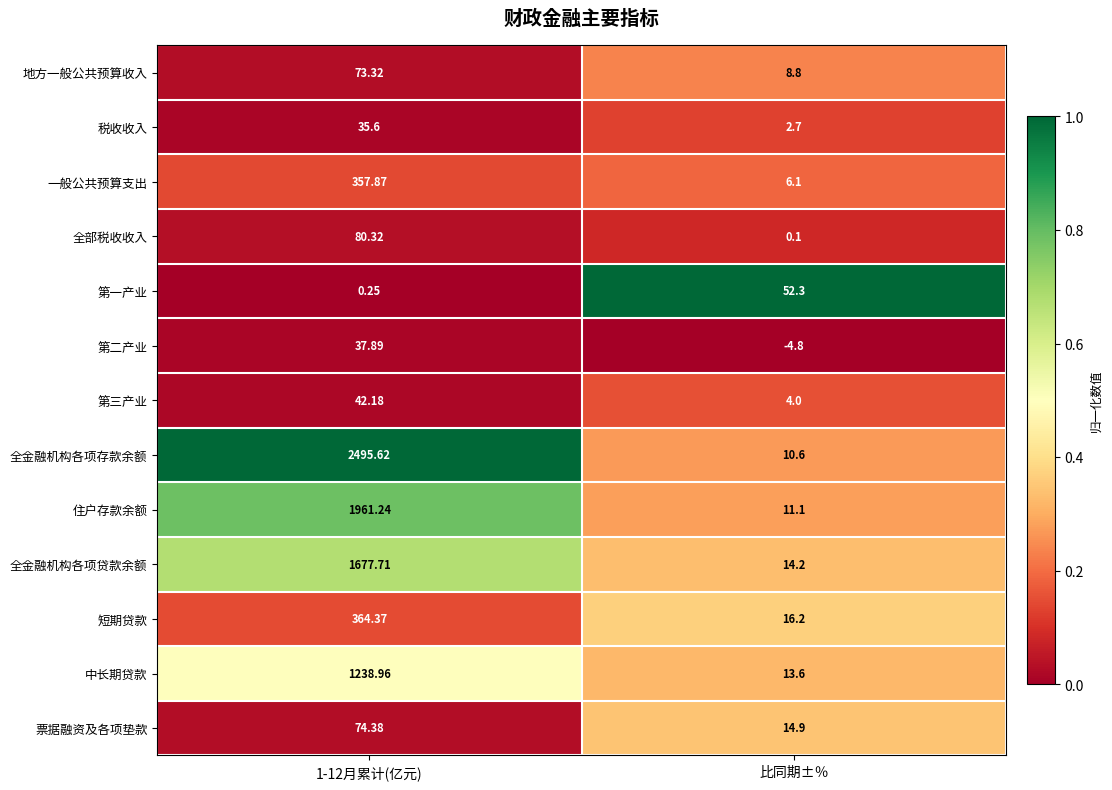

Between 1-12月累计(亿元) and 比同期±％, which series saw the biggest shift?

全金融机构各项存款余额